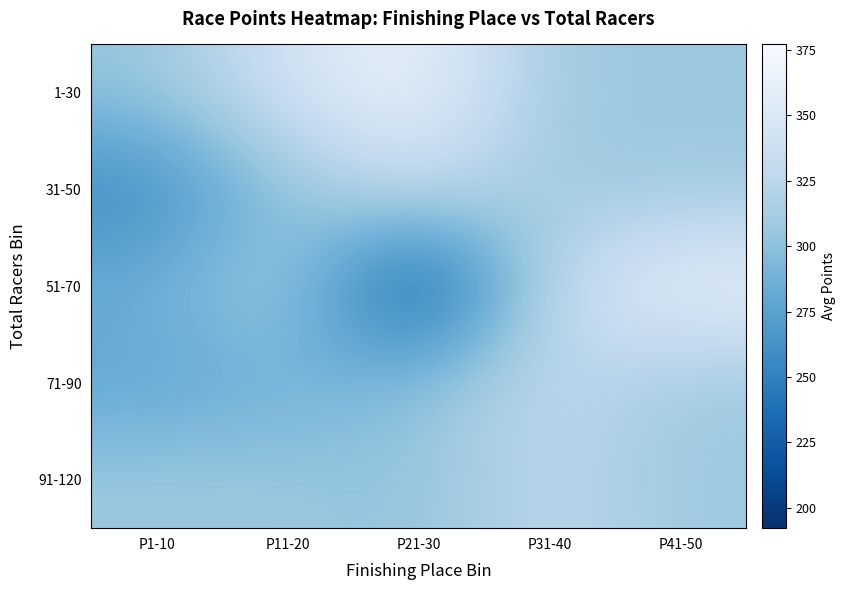

At how many categories does at least one series exceed 204?

5